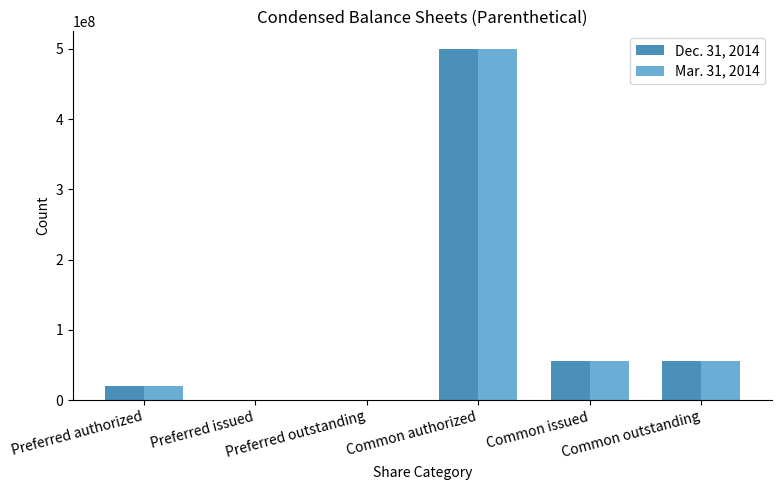

The value of Dec. 31, 2014 at Preferred outstanding is -188969035. True or false?

False